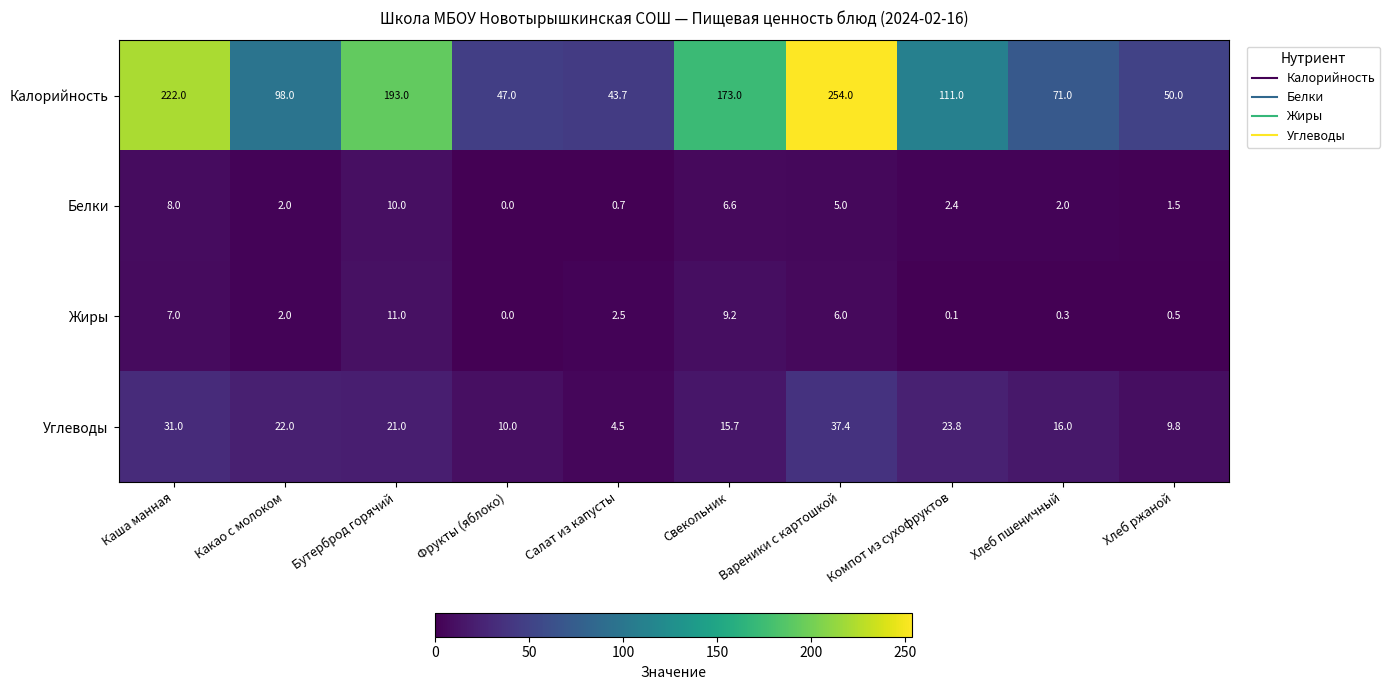

Rank the series by their maximum value, from lowest to highest.

Белки, Жиры, Углеводы, Калорийность